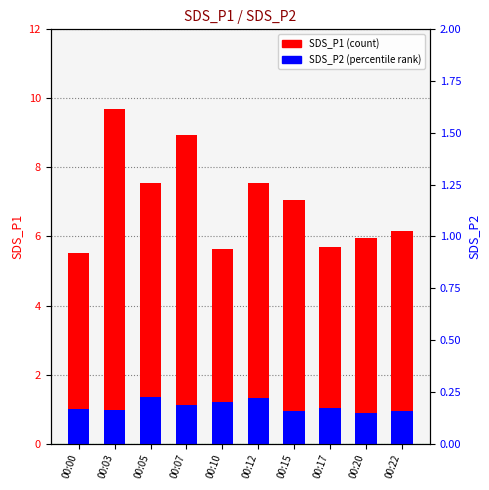

Are the bars horizontal?

No